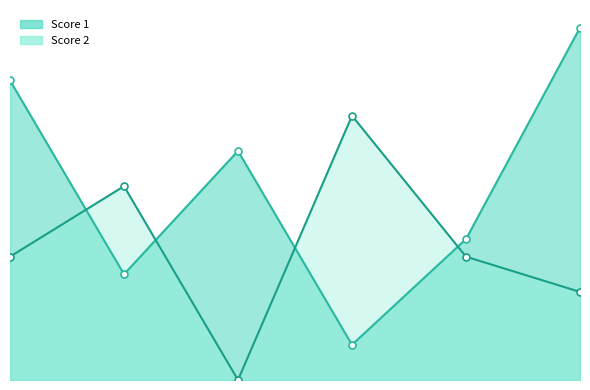

In Score 1, how many points are higher than both neighbors (excluding endpoints)?

1